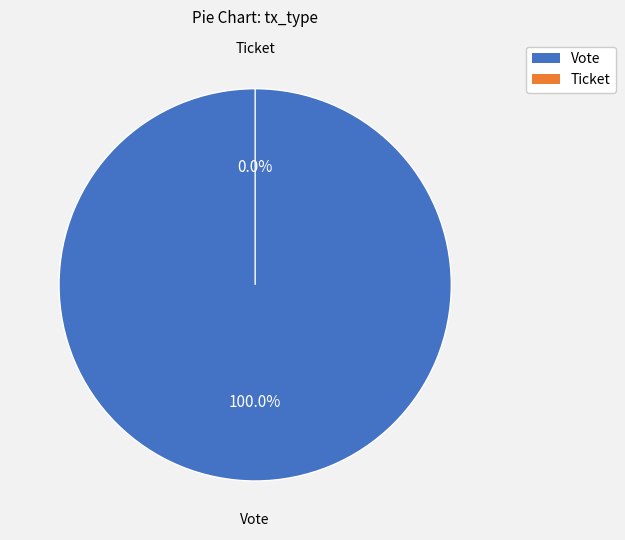

True or false: Vote accounts for 100% of the total.

True